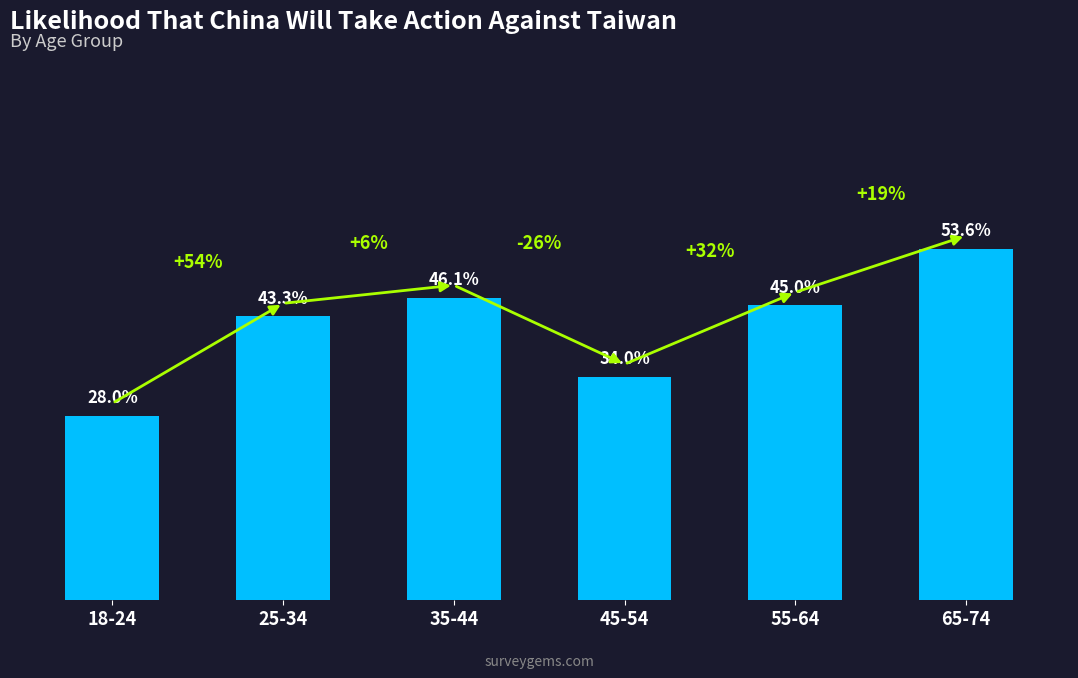

The value at 55-64 is 0.6. True or false?

False